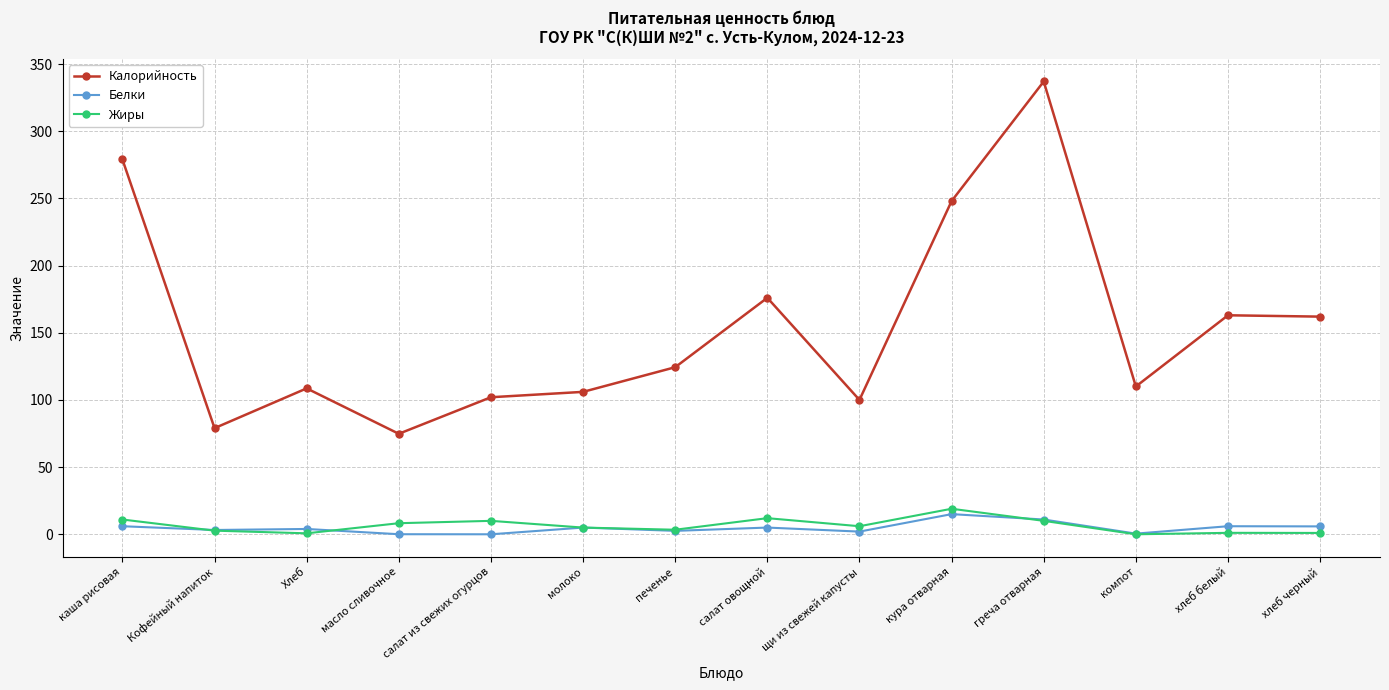

True or false: Жиры has a value of 2.7 at Кофейный напиток.

True